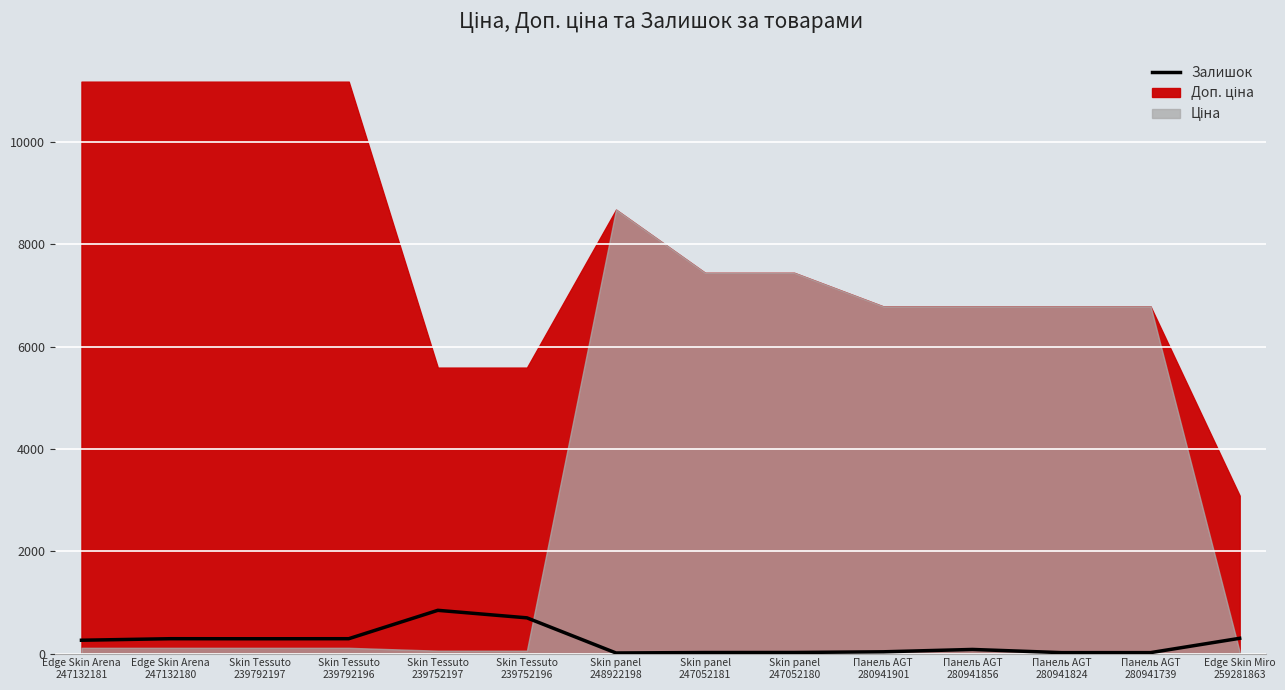

Is it true that the value at Панель AGT
280941856 is 80?

True